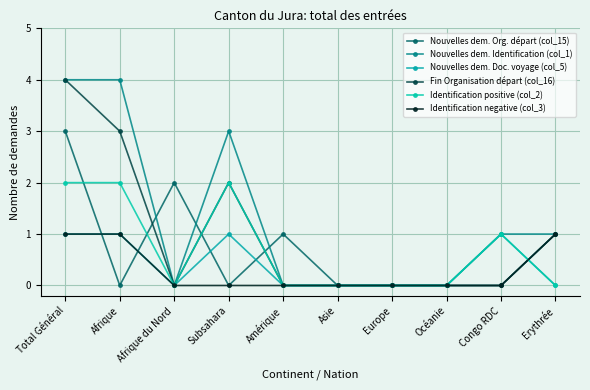

True or false: Nouvelles dem. Identification (col_1) and Fin Organisation départ (col_16) cross at least once.

False